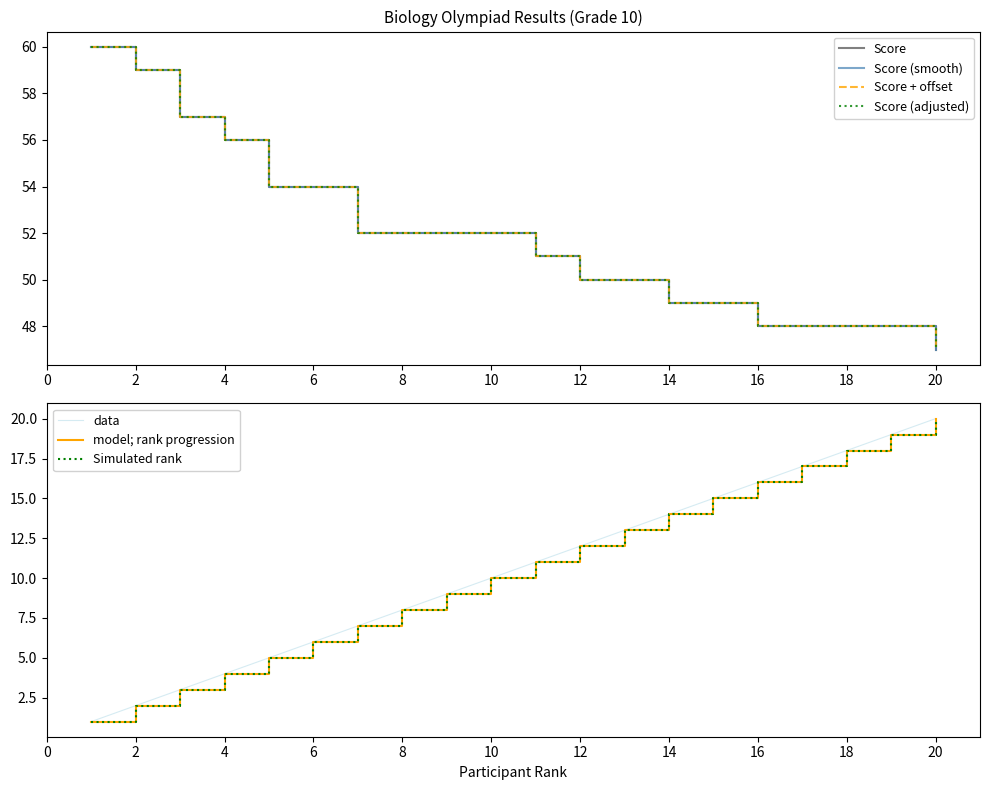

What is the maximum value for Score?

60